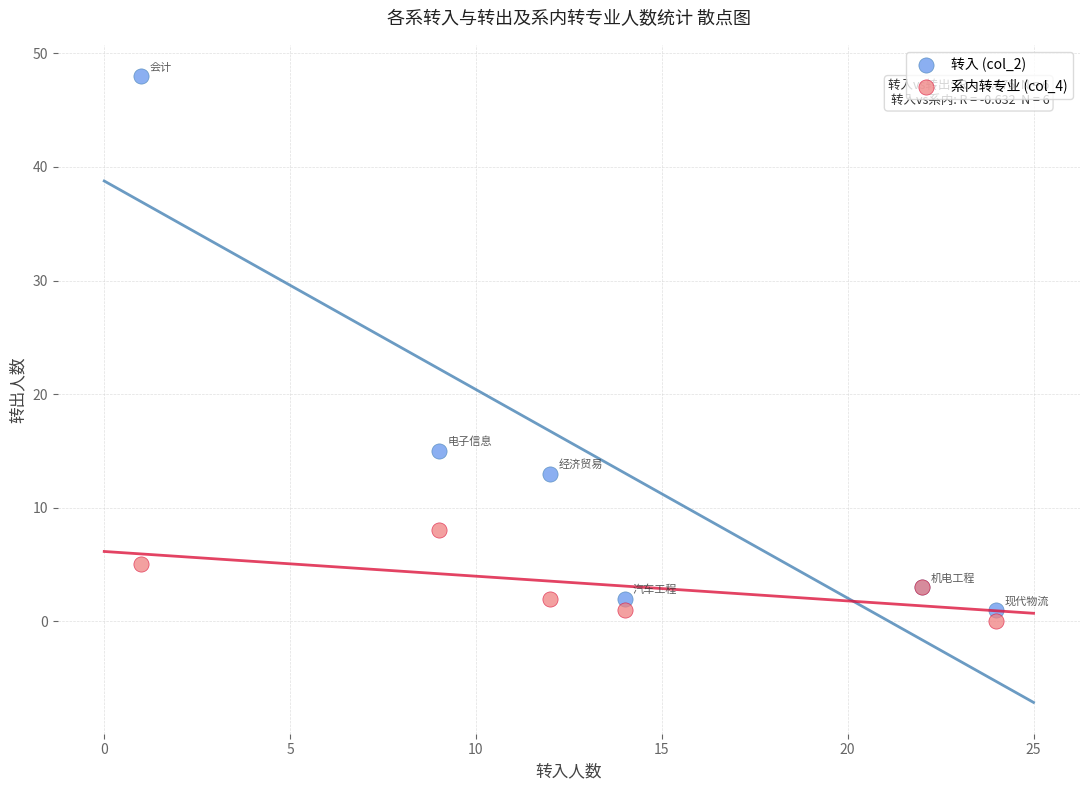

Which series contains the highest Y value?

转入 (col_2)